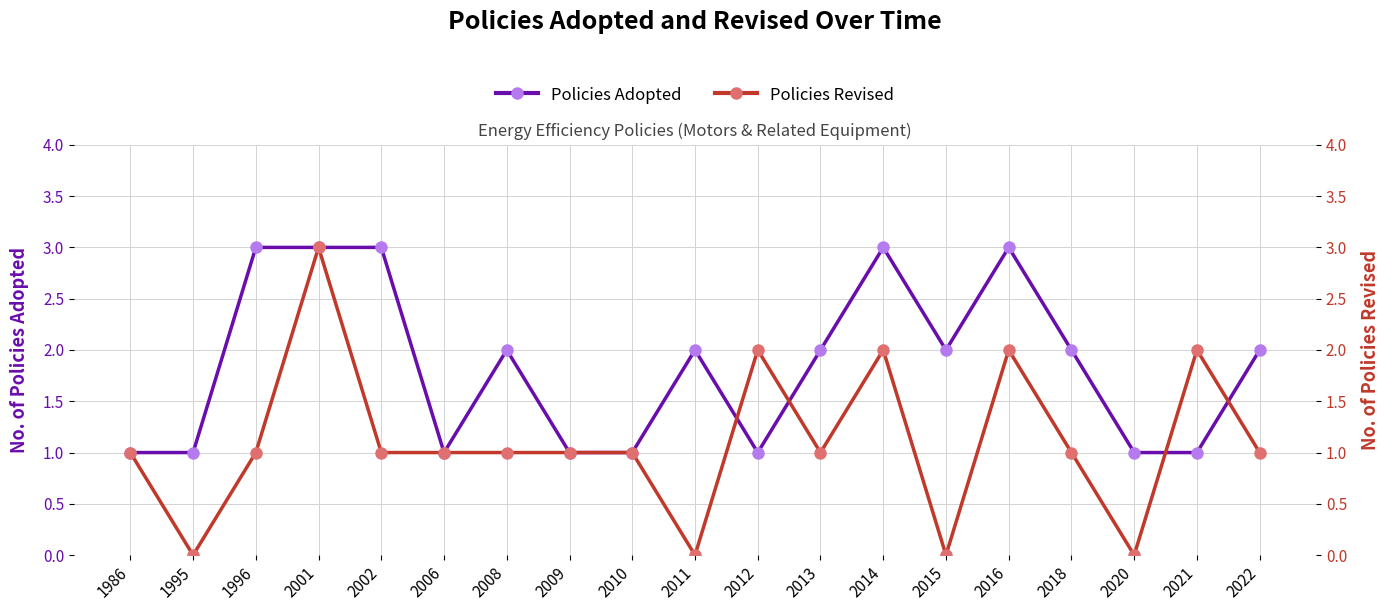

How many data points does each series have?

19